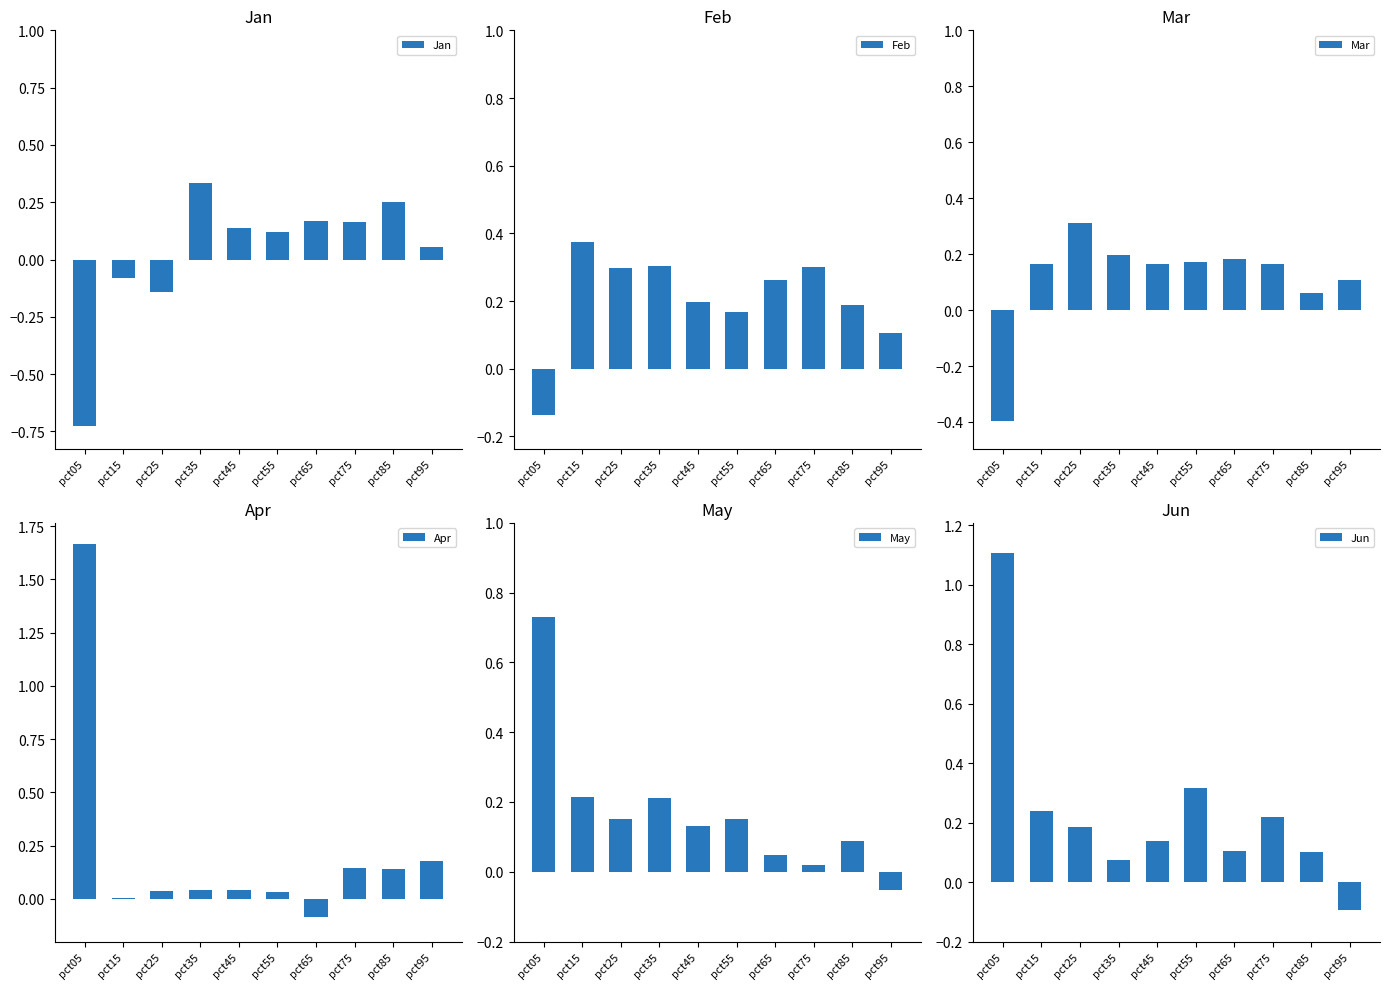

What is the average value of the Mar series?

0.1